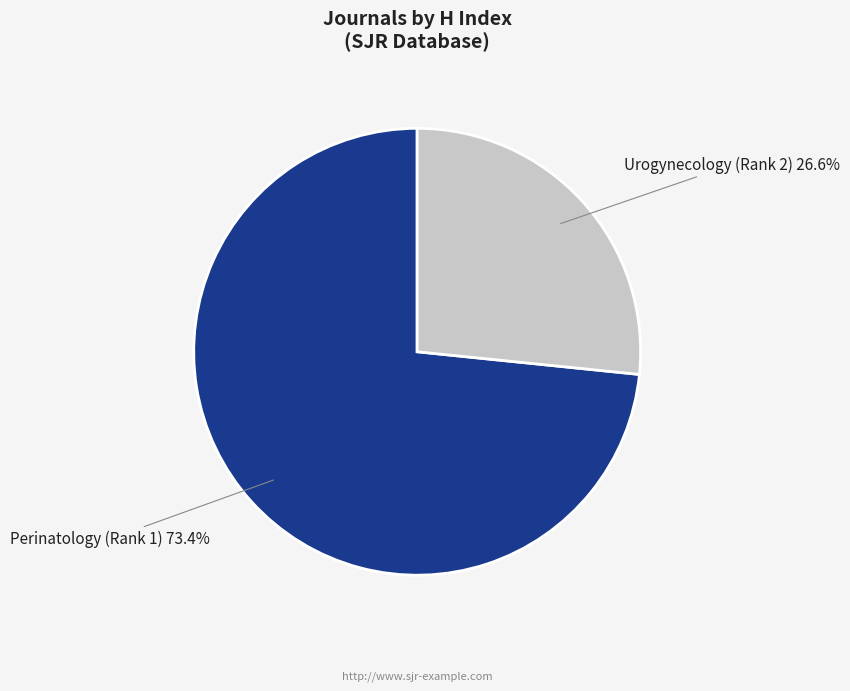

True or false: Perinatology (Rank 1) accounts for 64% of the total.

False